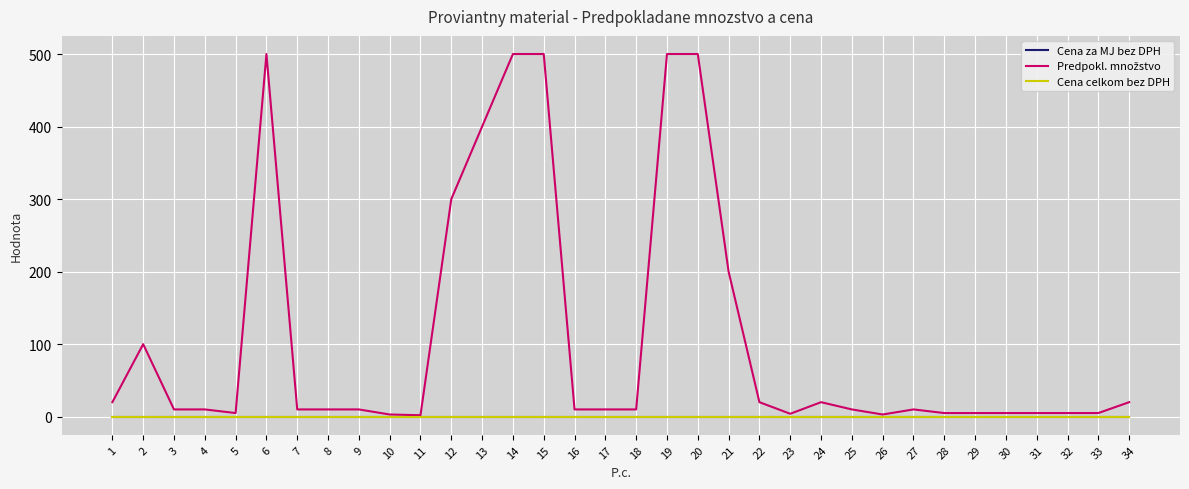

What is the total value across all series at 6?

500